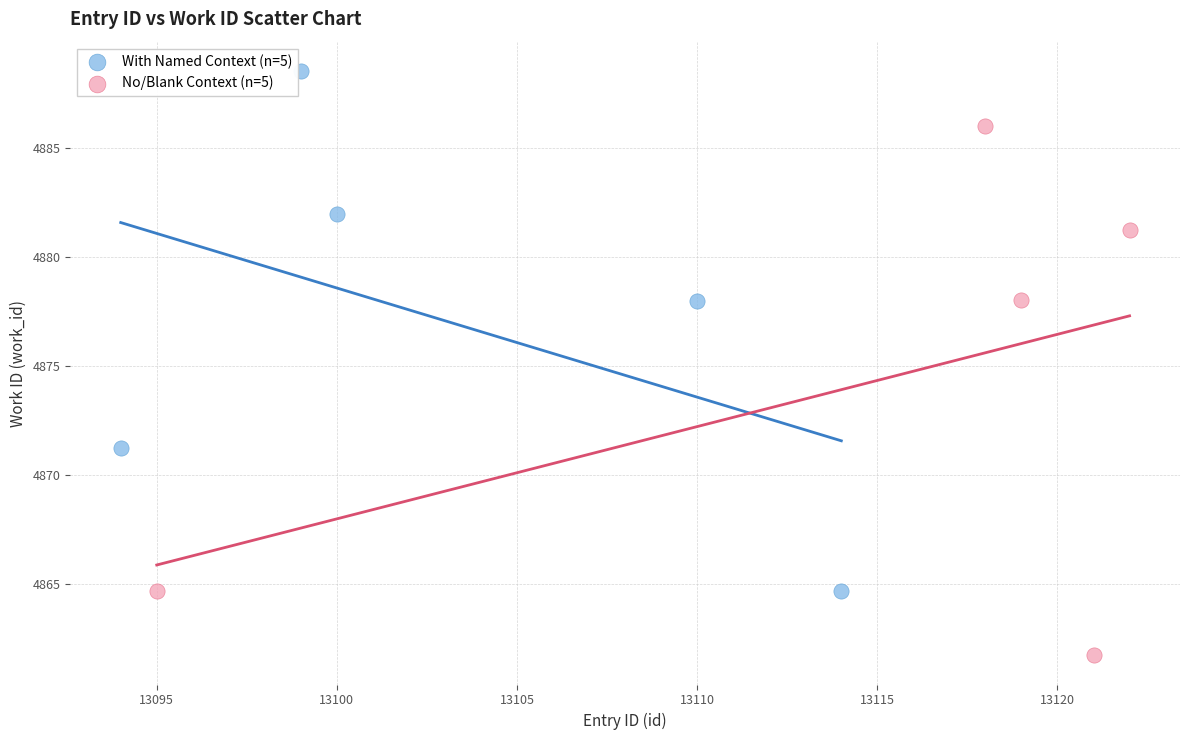

Which series reaches the maximum Y coordinate?

With Named Context (n=5)